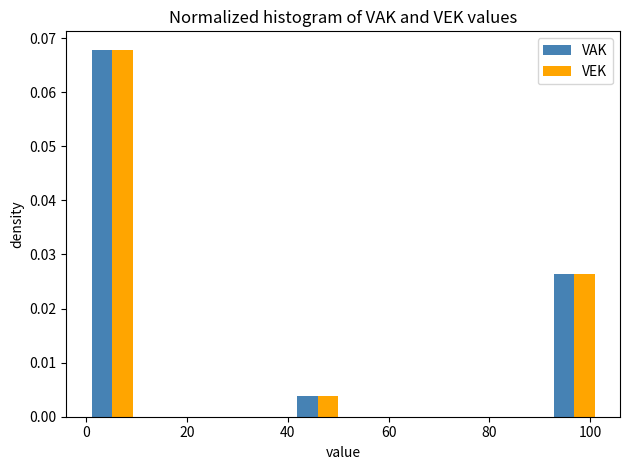

What is the height of the VAK bar covering 91.8 to 102.0 on the x-axis? Neither the bar edges nor the heights are printed on the chart, so give them approximately, as read against the axes.

0.026